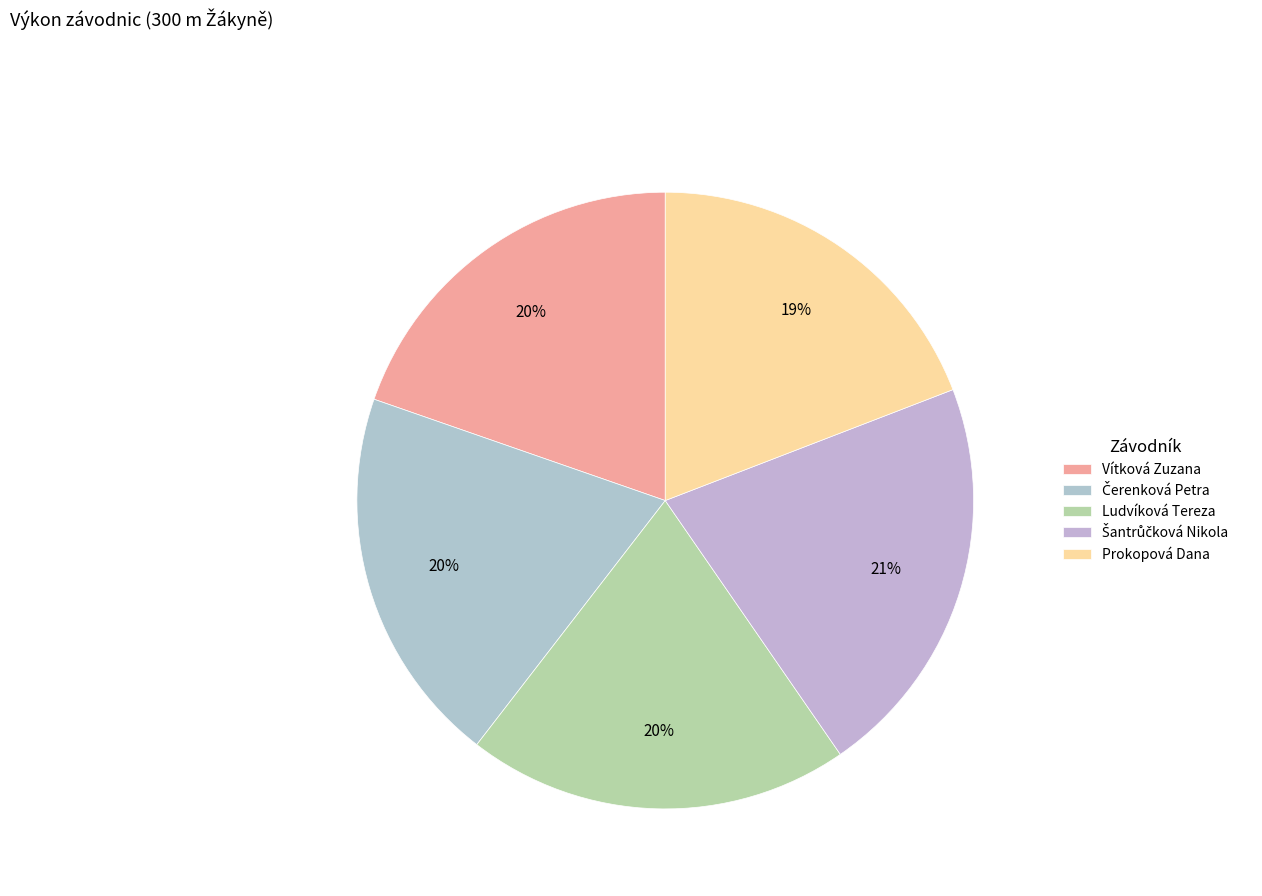

Count the number of slices in the pie.

5